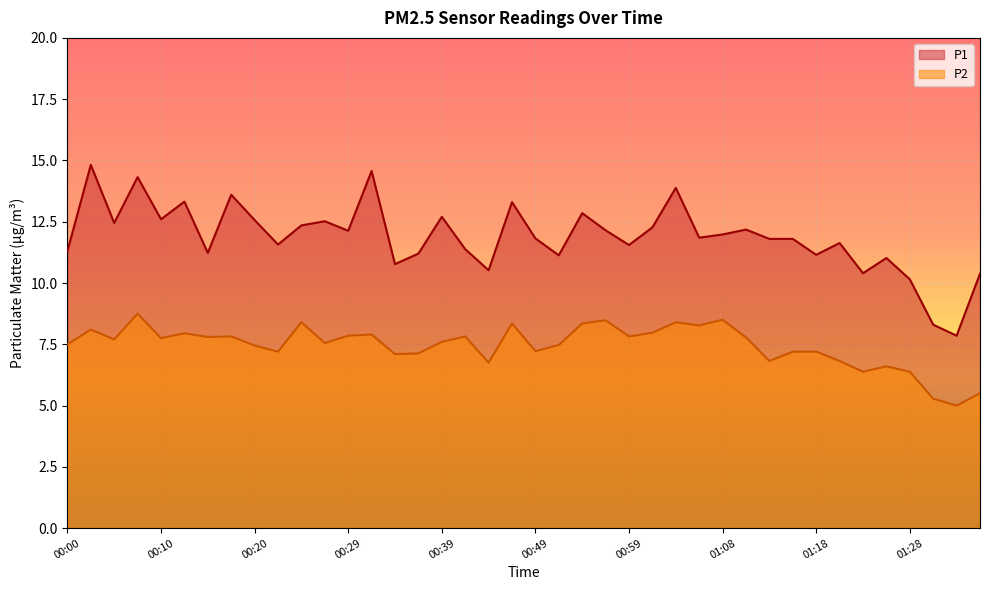

What is the value of the P1 point at the 21st from the left?

11.8